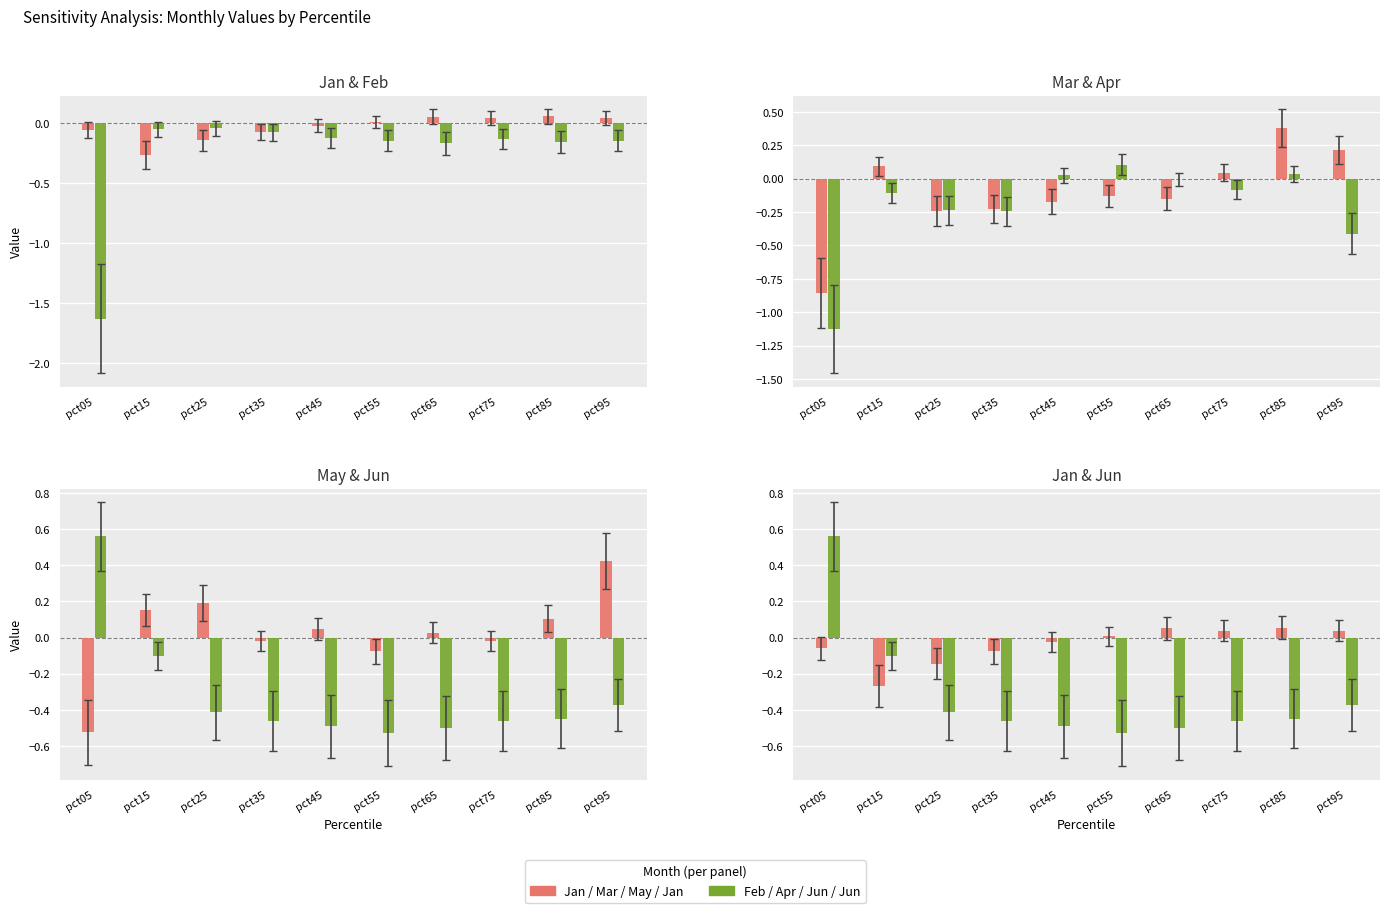

What is the lowest value of the Apr series?

-1.1